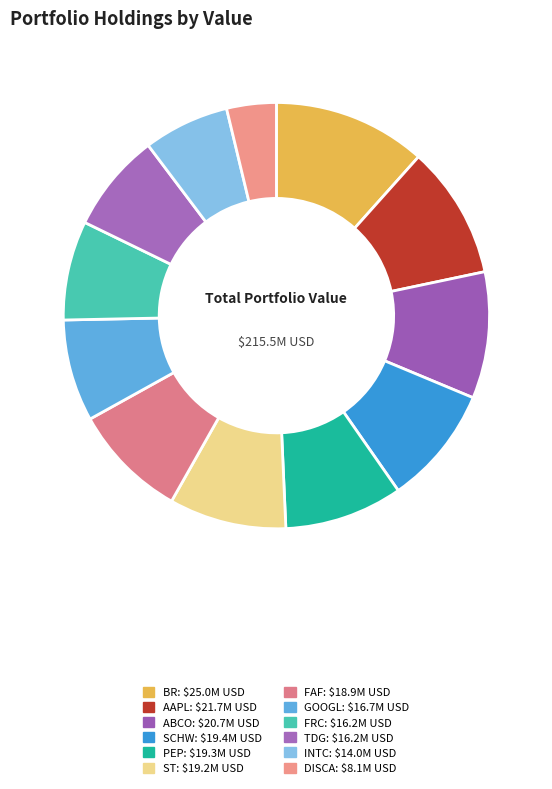

Which category has the smallest portion of the pie?

DISCA